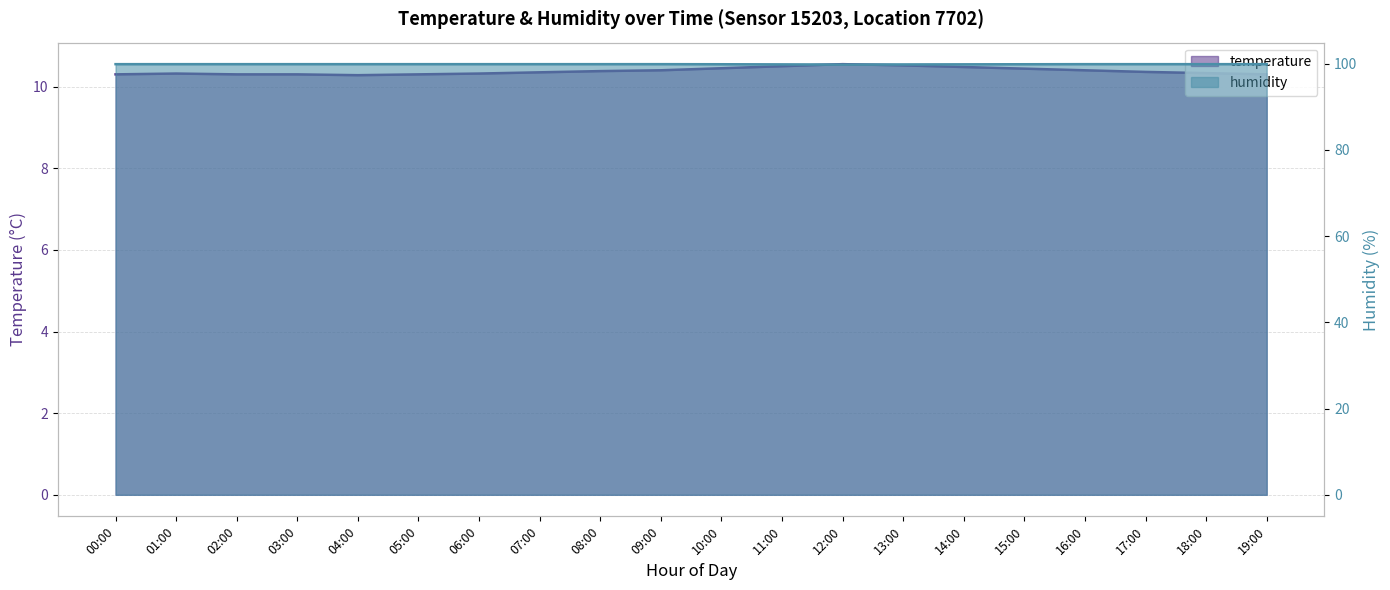

Where is humidity nearest to the value 99?

12:00